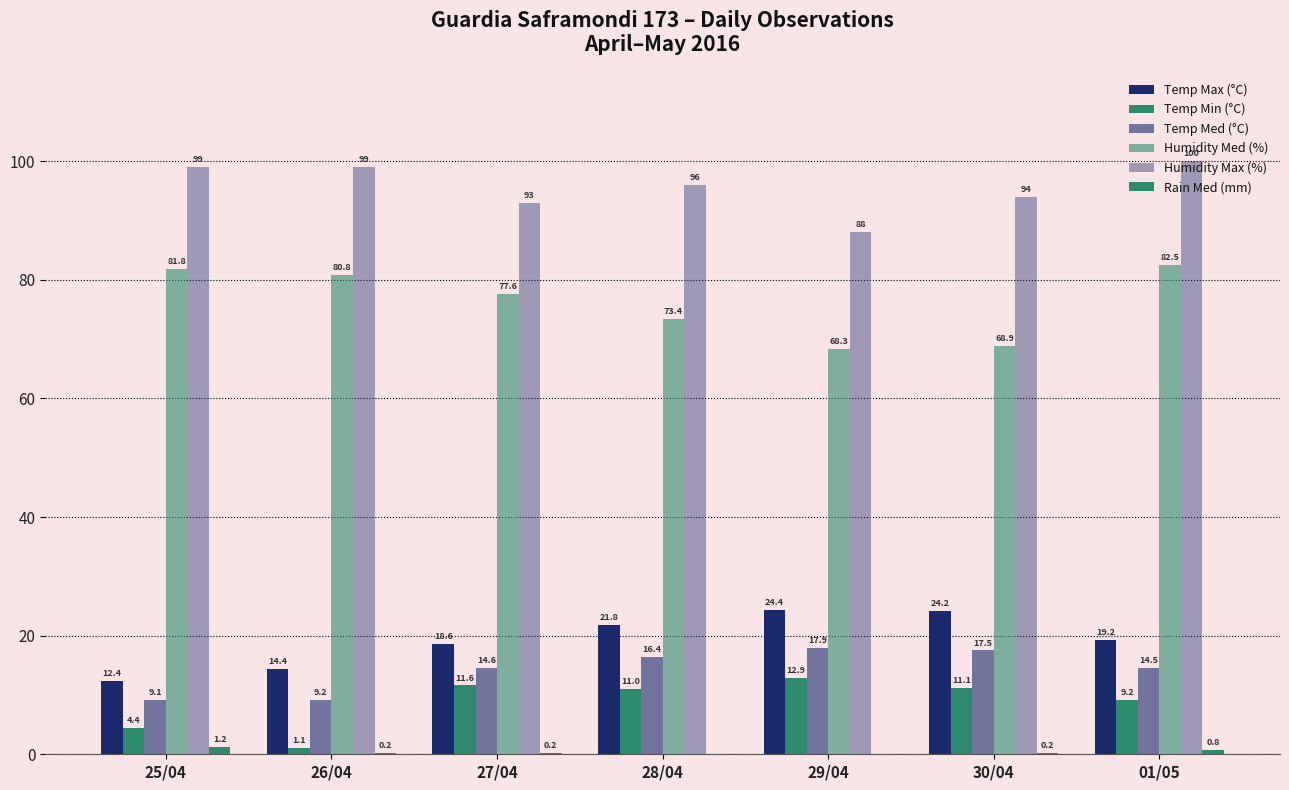

What is the sum of the Humidity Med (%) values at 28/04 and 25/04?

155.2